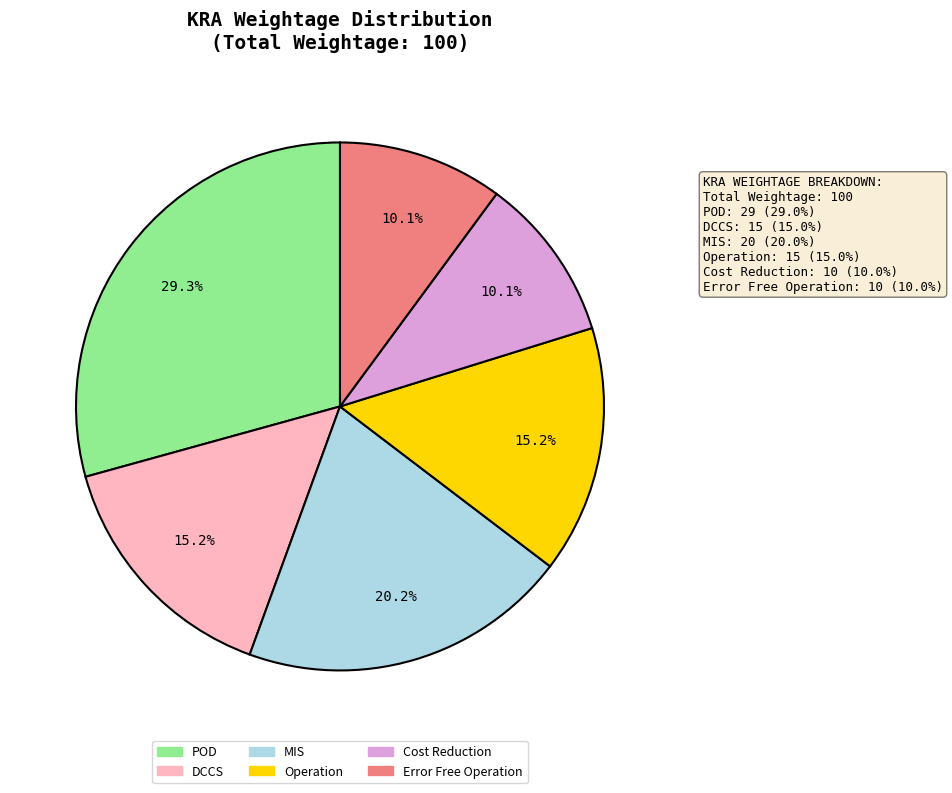

Count the number of slices in the pie.

6